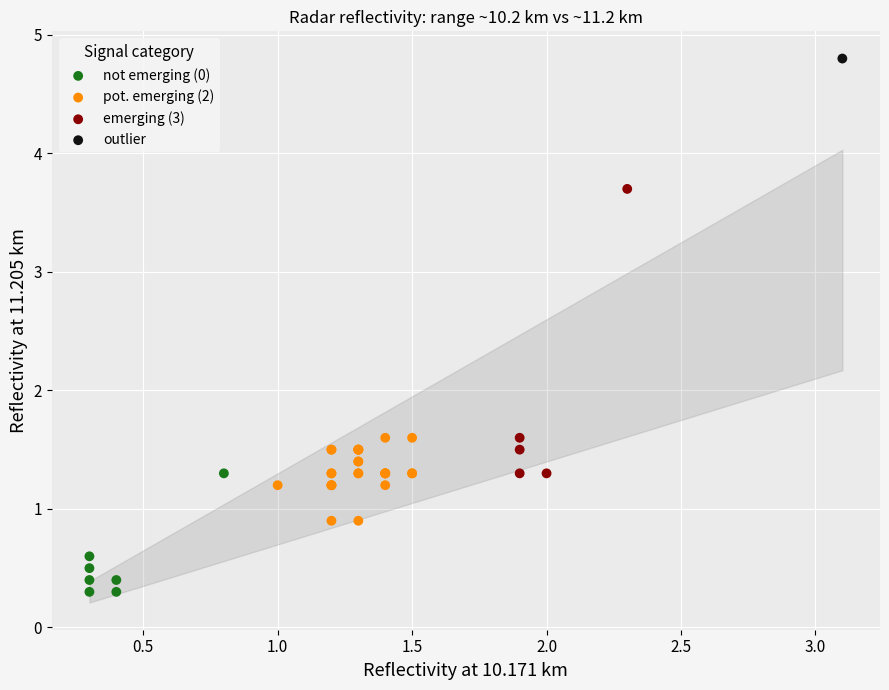

Which series contains the highest Y value?

outlier